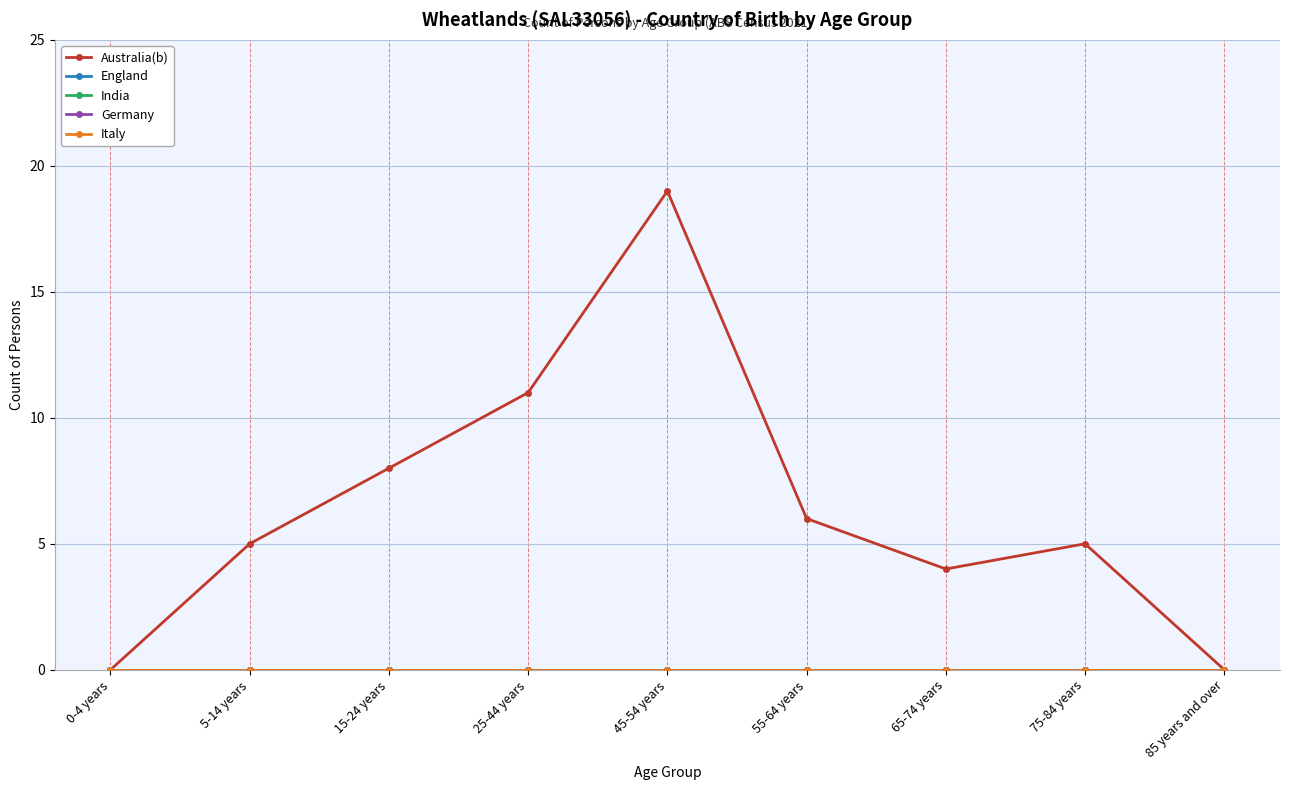

Does the chart have visible grid lines?

Yes